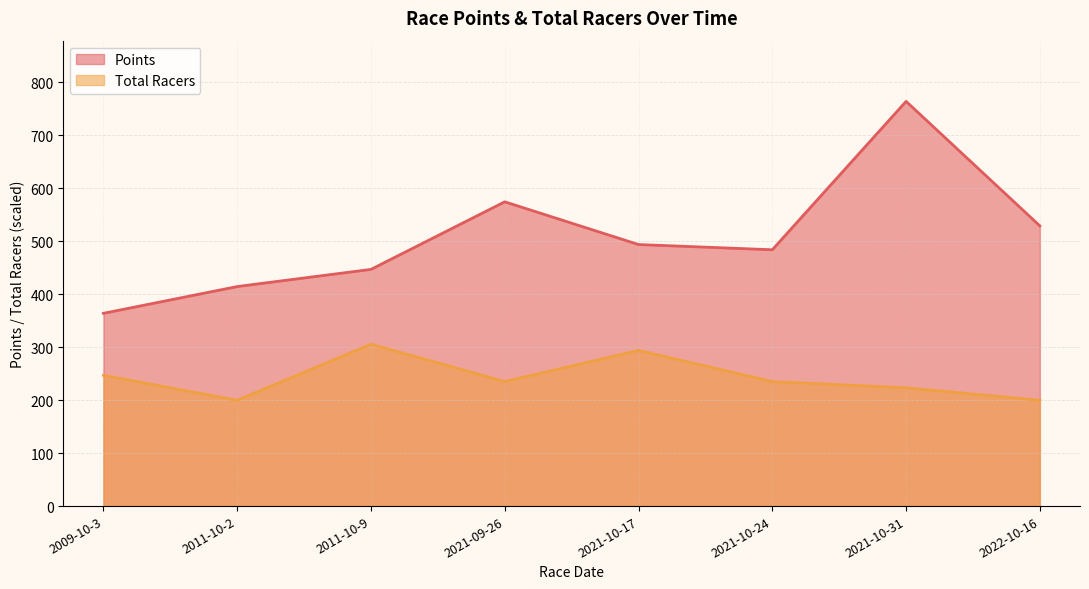

How many data points in Total Racers are less than 235?

3